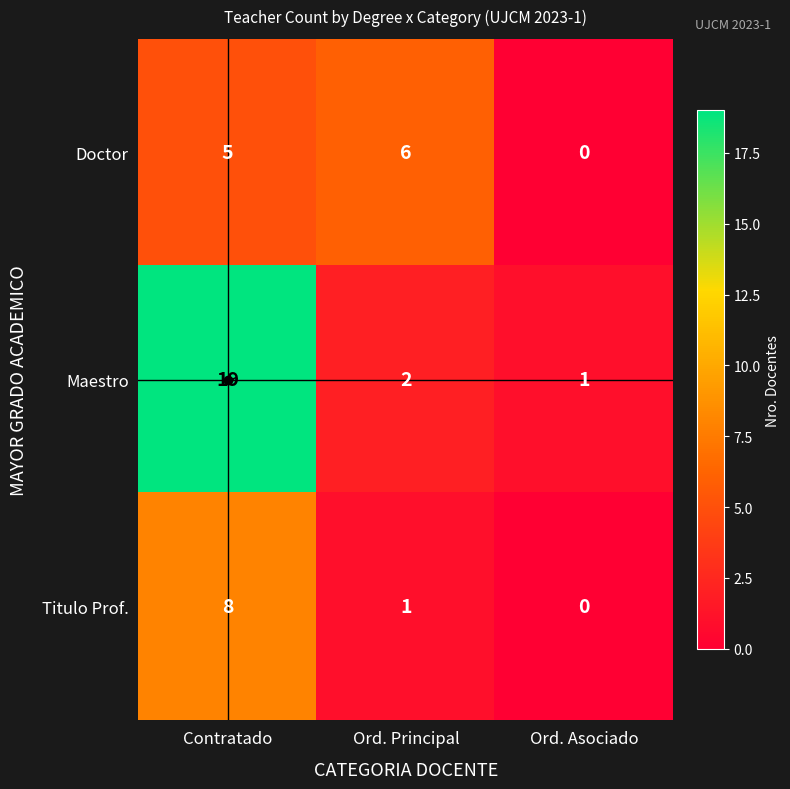

At which label does Maestro reach its peak?

Contratado